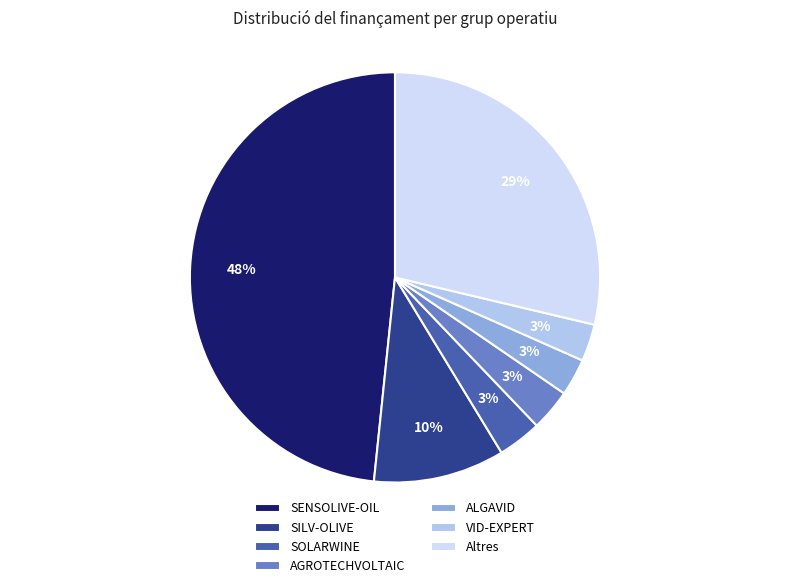

What is the largest slice in the pie chart?

SENSOLIVE-OIL